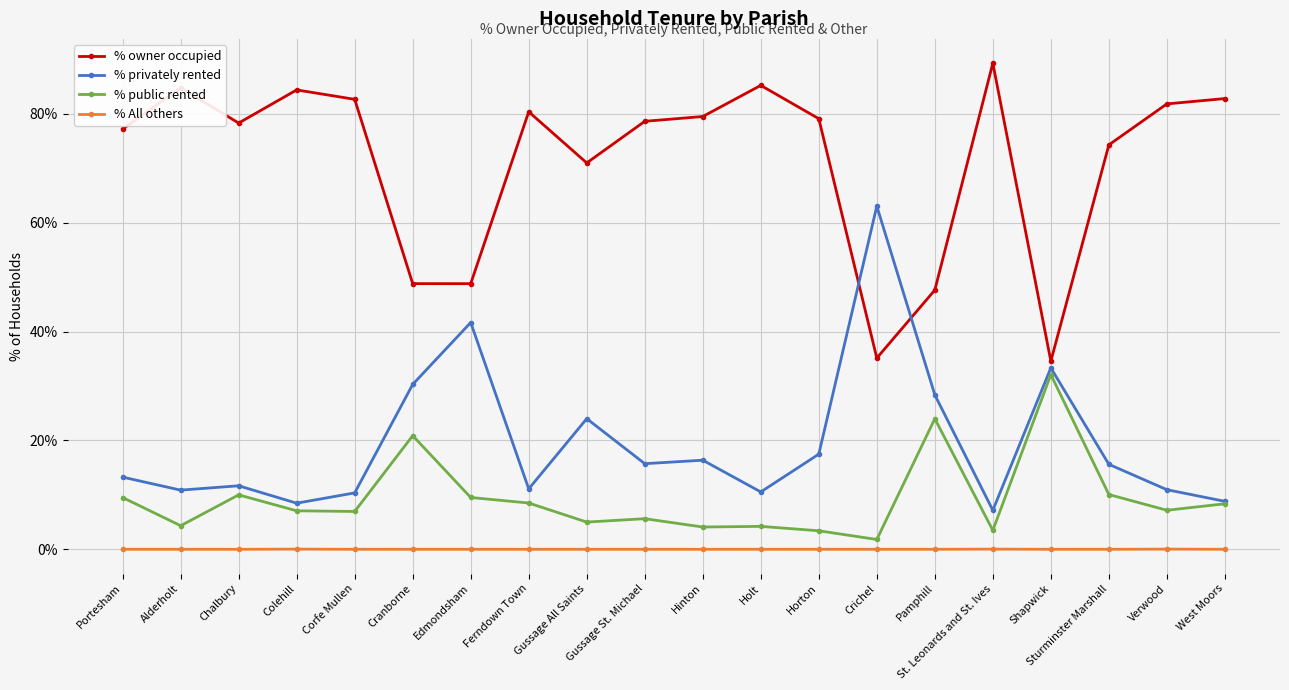

What is the total value across all series at Crichel?

100.0